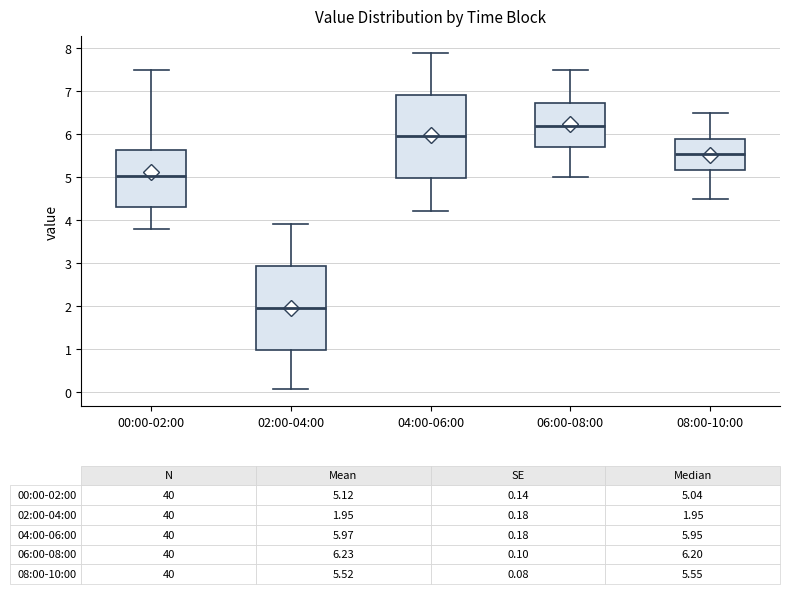

Which box has the highest median line?

06:00-08:00